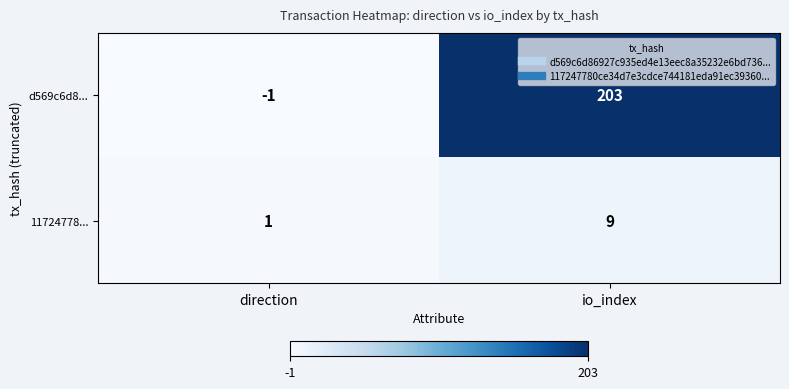

Reading left to right, extract all data points from this chart.

d569c6d8...: -1	203
11724778...: 1	9